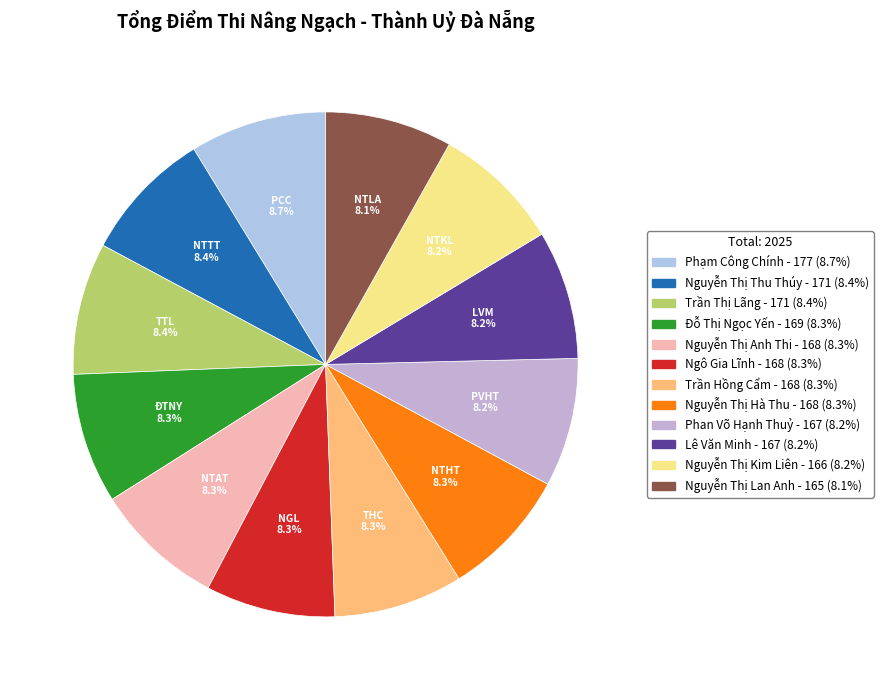

Rank the categories by value from highest to lowest.

Phạm Công Chính, Nguyễn Thị Thu Thúy, Trần Thị Lãng, Đỗ Thị Ngọc Yến, Nguyễn Thị Anh Thi, Ngô Gia Lĩnh, Trần Hồng Cẩm, Nguyễn Thị Hà Thu, Phan Võ Hạnh Thuỷ, Lê Văn Minh, Nguyễn Thị Kim Liên, Nguyễn Thị Lan Anh